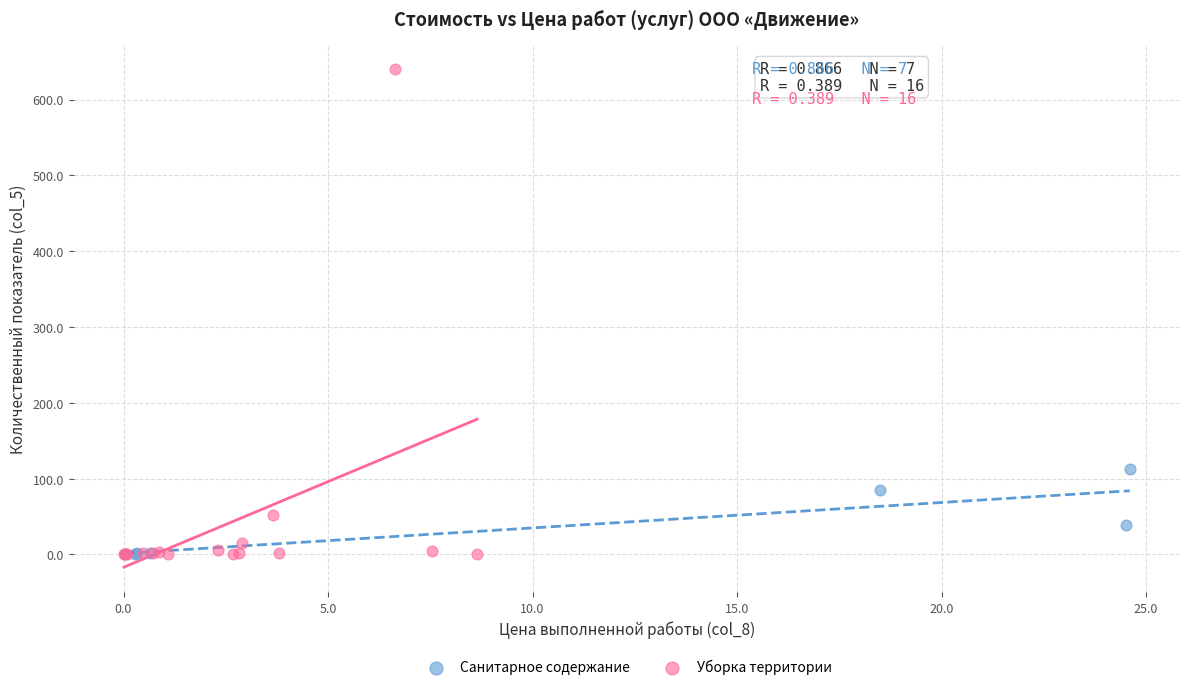

Which series has the largest Y range (max minus min)?

Уборка территории